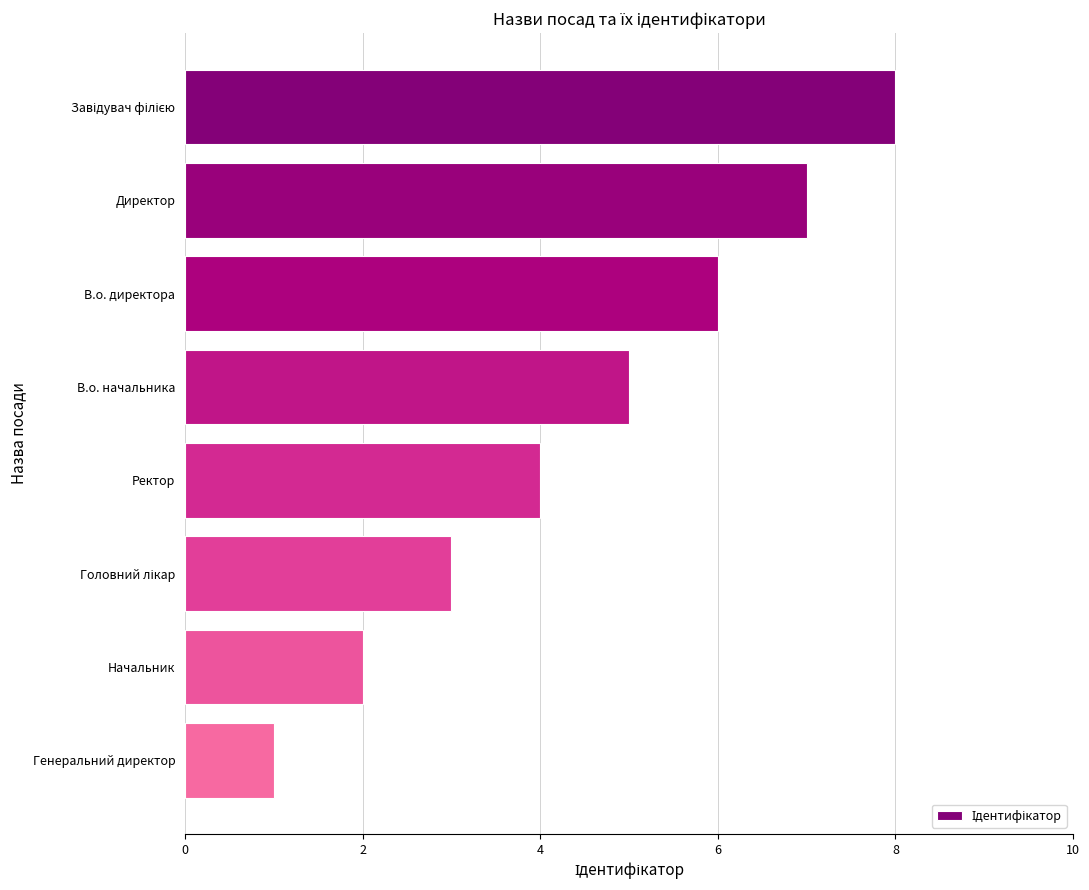

The value at В.о. начальника is 5. True or false?

True